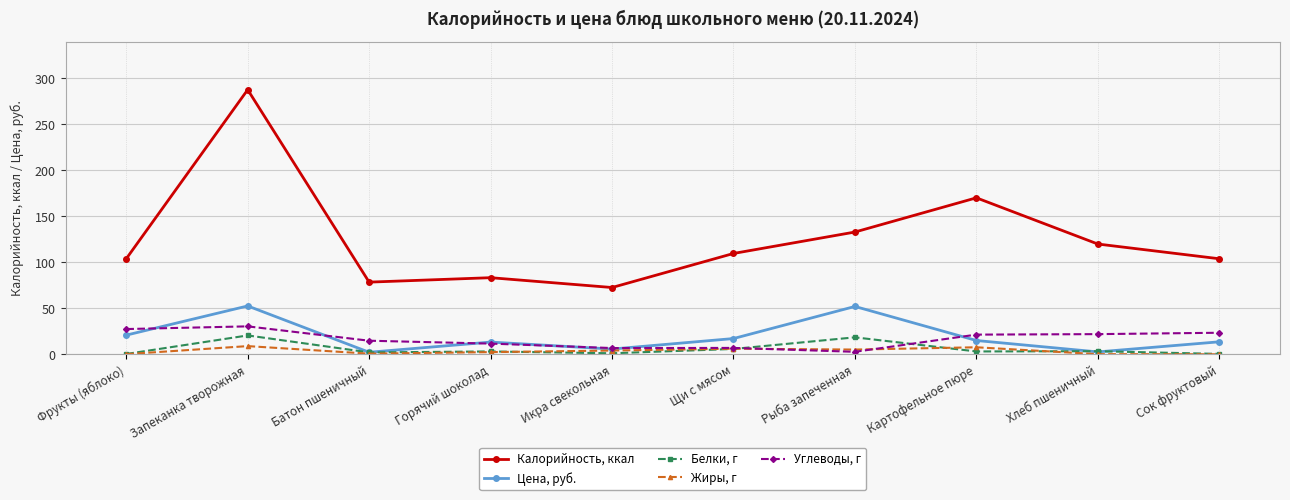

What is the highest value of the Калорийность, ккал series?

287.7